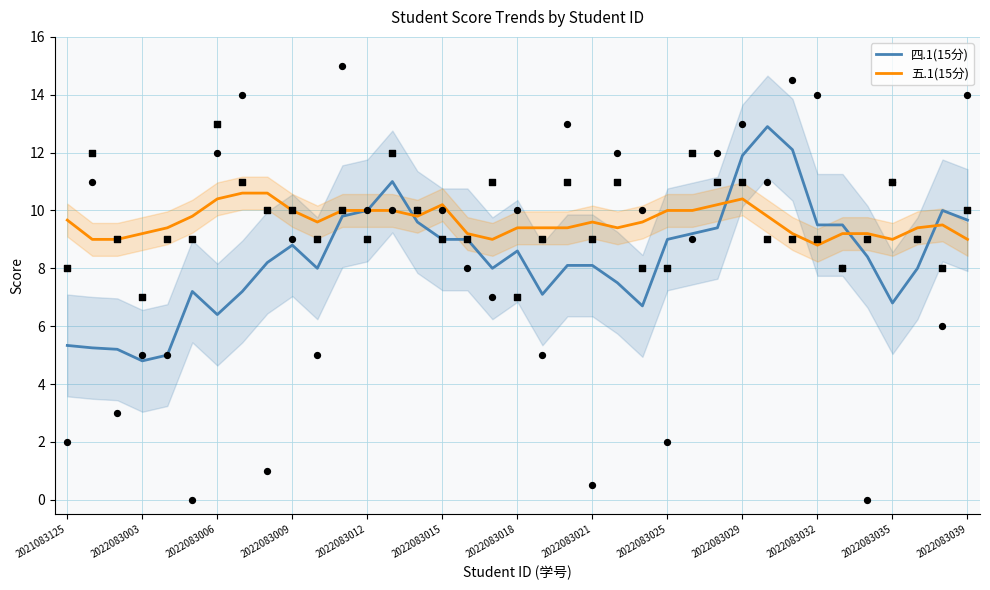

Which series has the largest Y range (max minus min)?

四.1(15分)